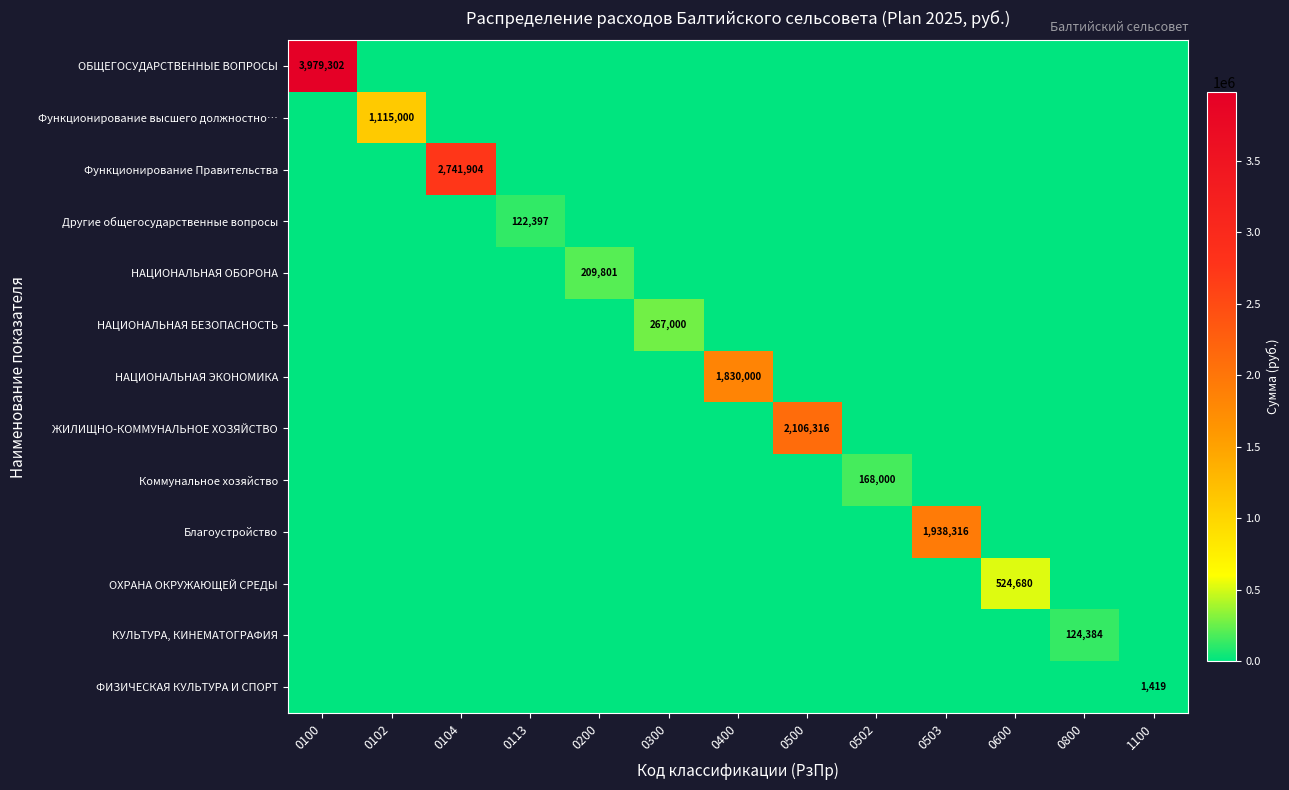

True or false: ОХРАНА ОКРУЖАЮЩЕЙ СРЕДЫ has a value of 210403 at 0600.

False